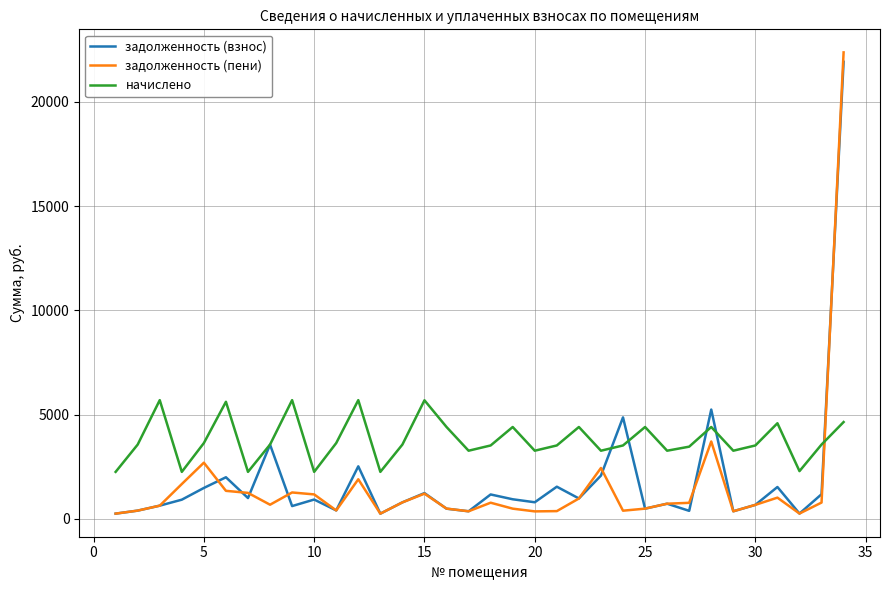

How many lines are shown in the chart?

3